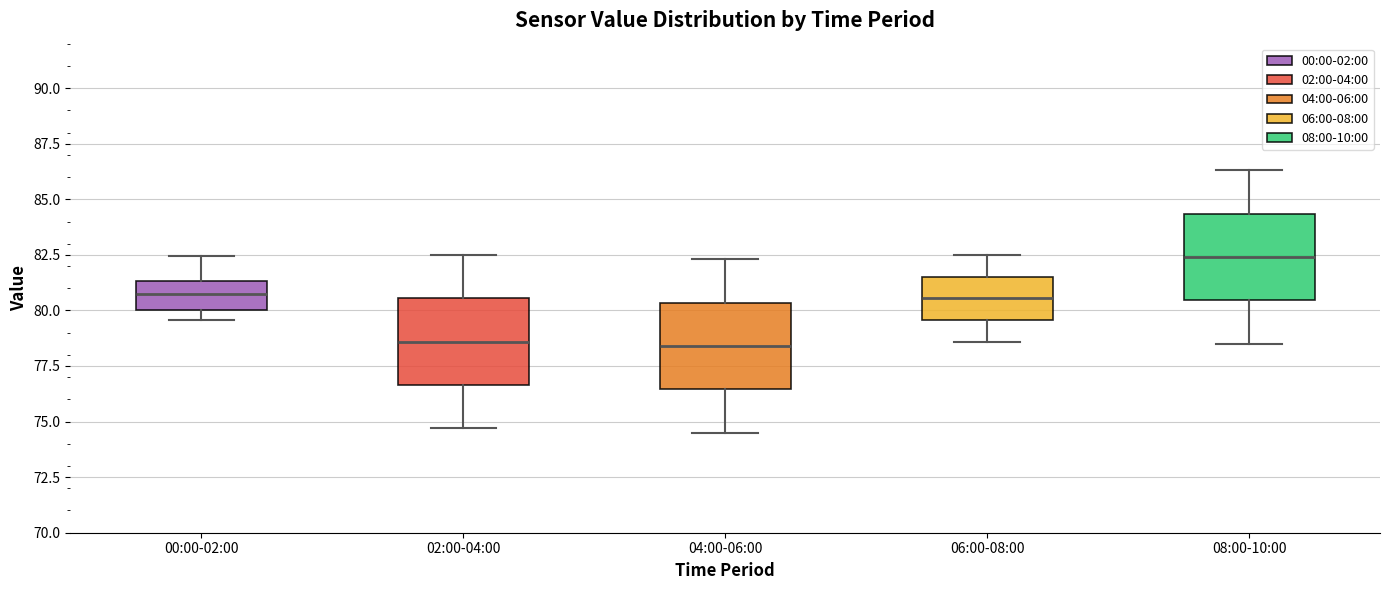

Reading left to right, read every box against the y-axis: the position of its median line, the range the box covers, and the ends of its whiskers. The values are not printed on the chart, so give them approximately, as read against the axis.

00:00-02:00: median 80.5, box 80.0 to 81.5, whiskers 79.5 to 82.5
02:00-04:00: median 78.5, box 76.5 to 80.5, whiskers 74.5 to 82.5
04:00-06:00: median 78.5, box 76.5 to 80.5, whiskers 74.5 to 82.5
06:00-08:00: median 80.5, box 79.5 to 81.5, whiskers 78.5 to 82.5
08:00-10:00: median 82.5, box 80.5 to 84.5, whiskers 78.5 to 86.5